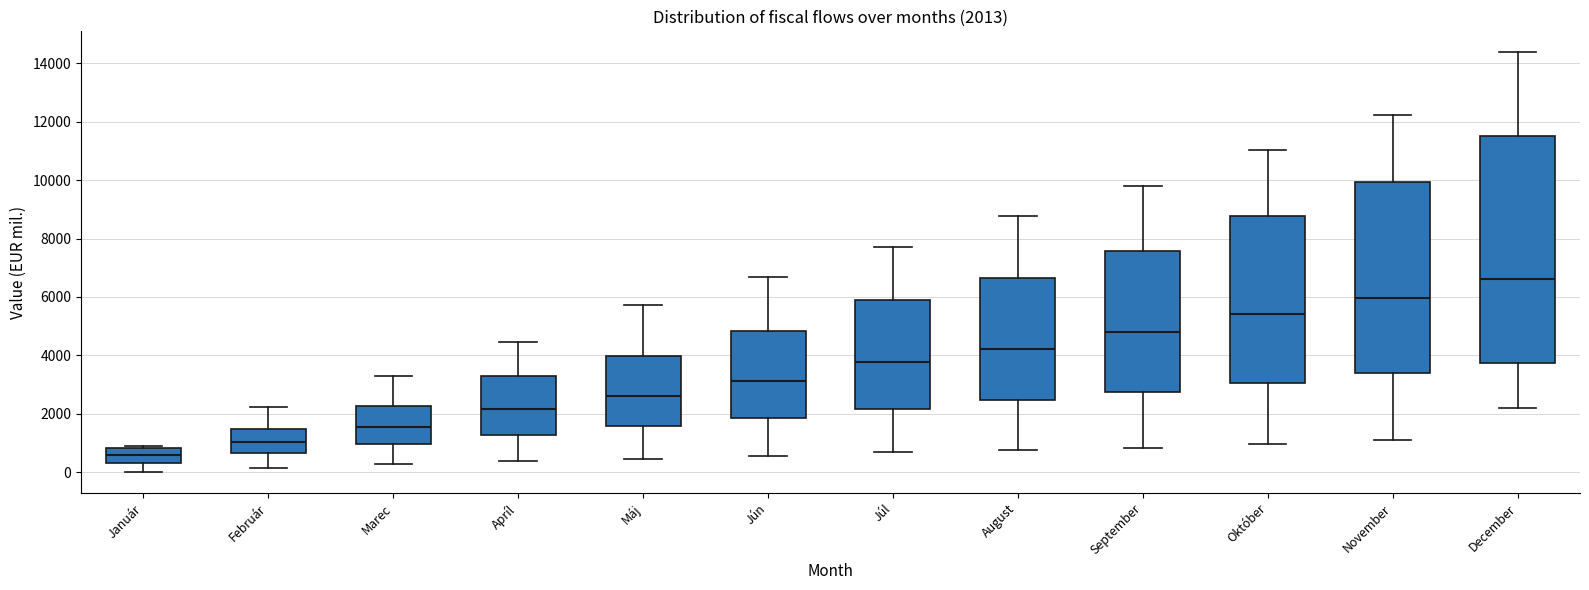

Which box has the lowest median line?

Január